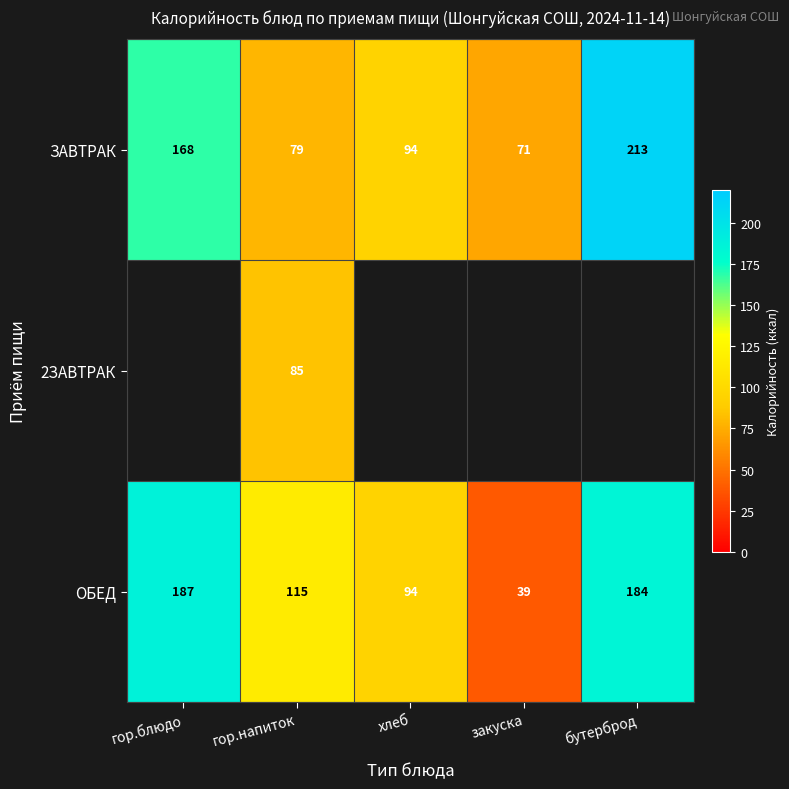

Rank the categories by ЗАВТРАК value from highest to lowest.

бутерброд, гор.блюдо, хлеб, гор.напиток, закуска